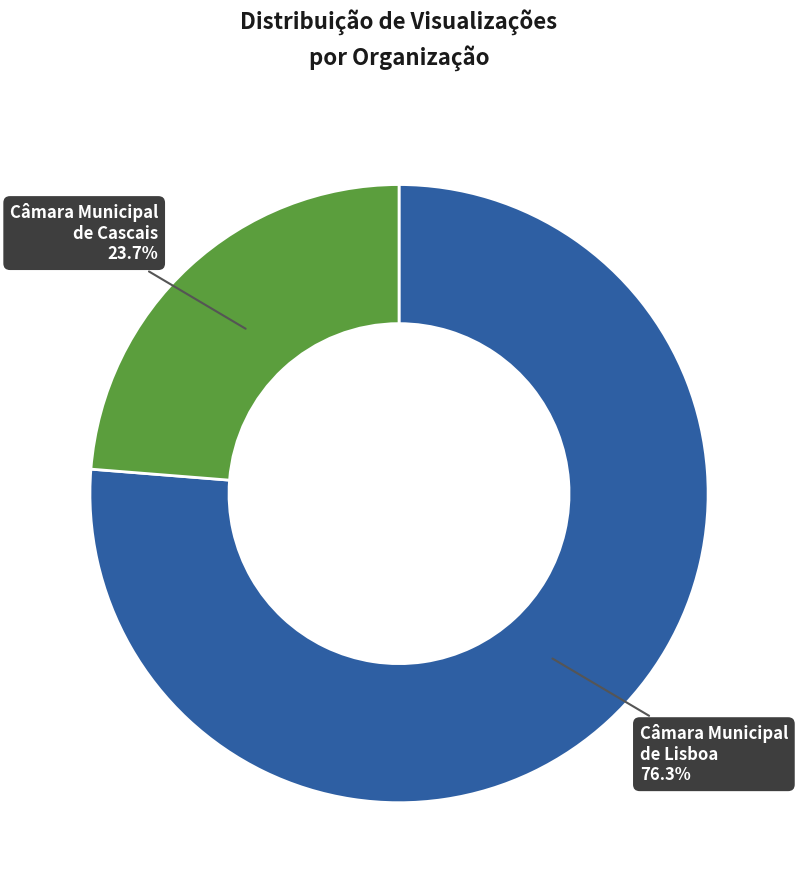

Rank the categories by value from highest to lowest.

Câmara Municipal de Lisboa, Câmara Municipal de Cascais